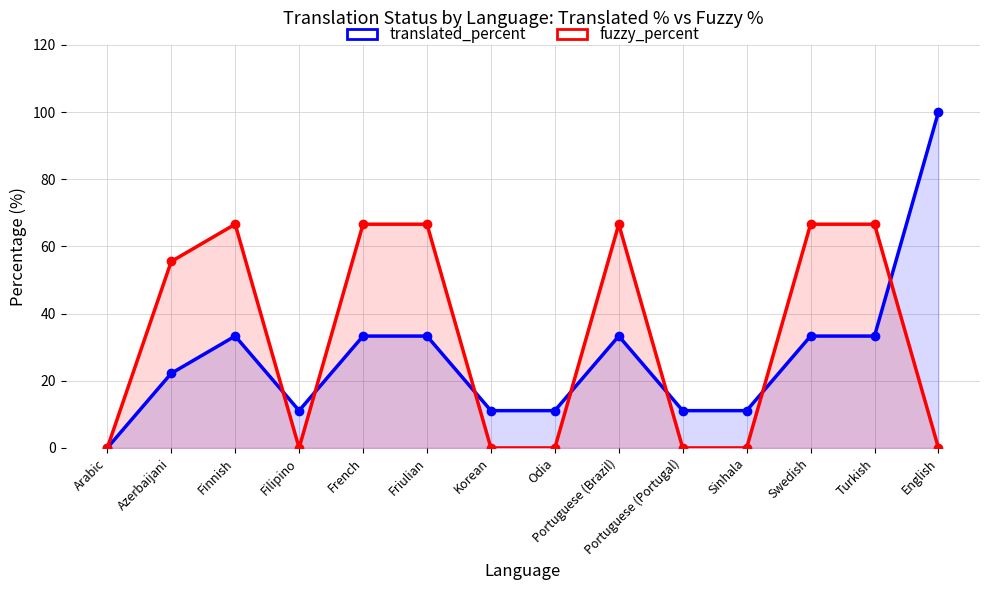

Is the value of fuzzy_percent at English greater than the value of translated_percent at Korean?

No